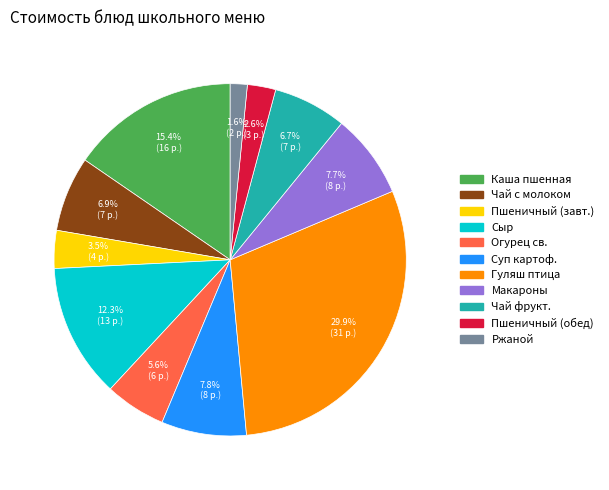

How many segments does this pie chart have?

11